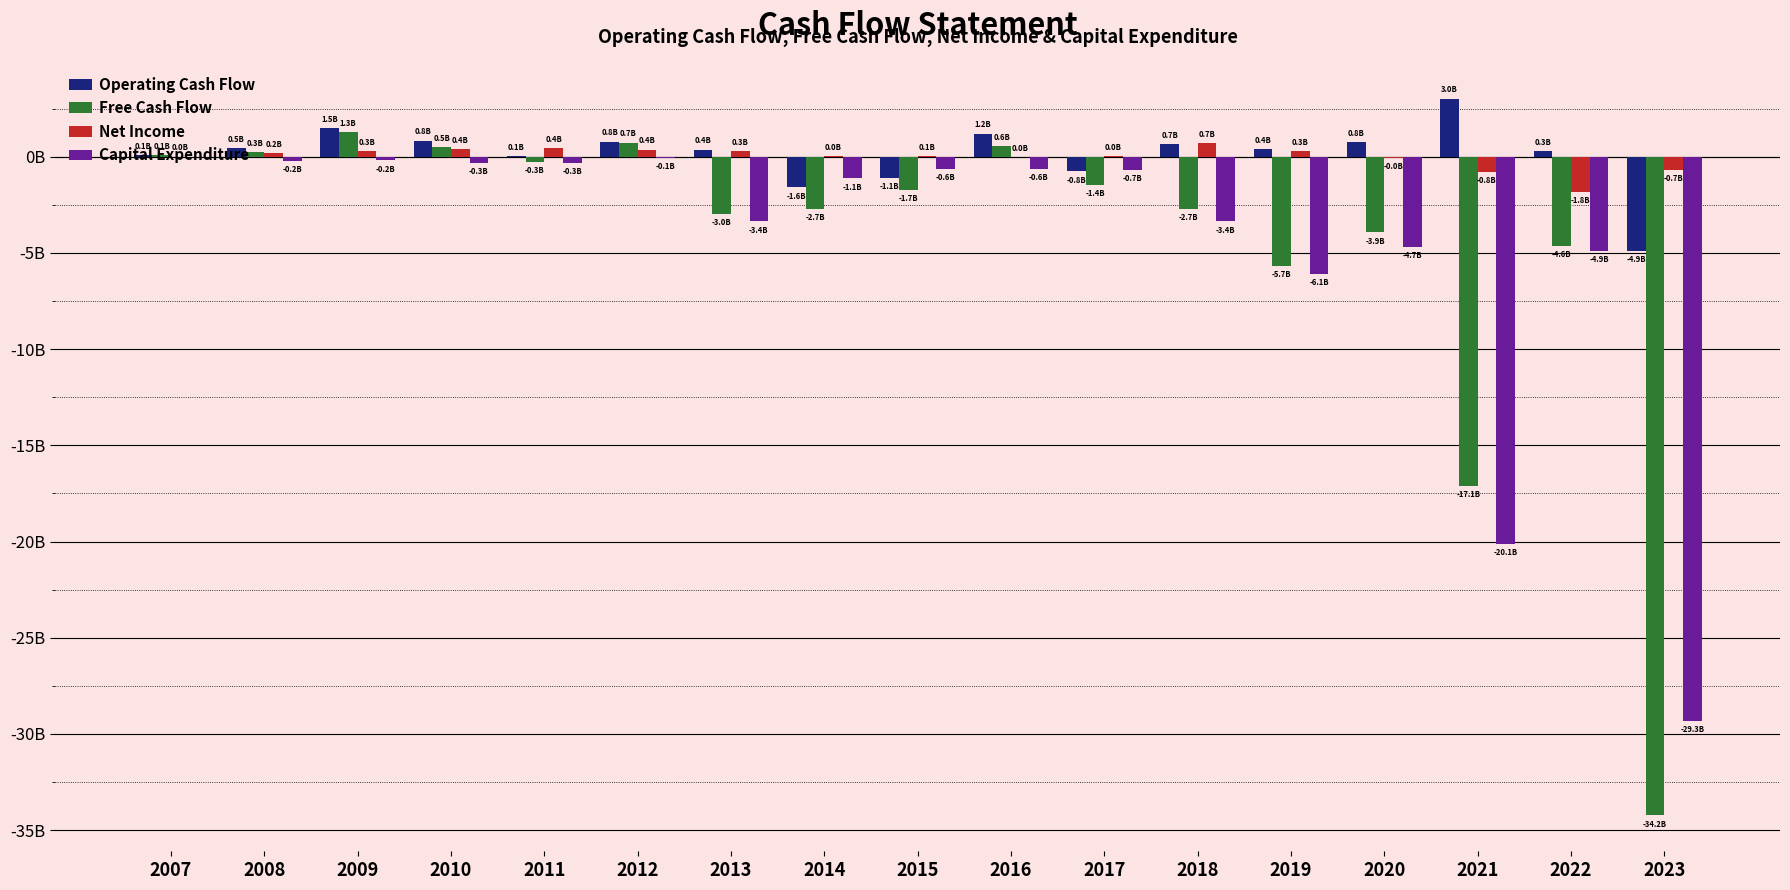

What value does the Capital Expenditure series have at 2018?

-3358278000